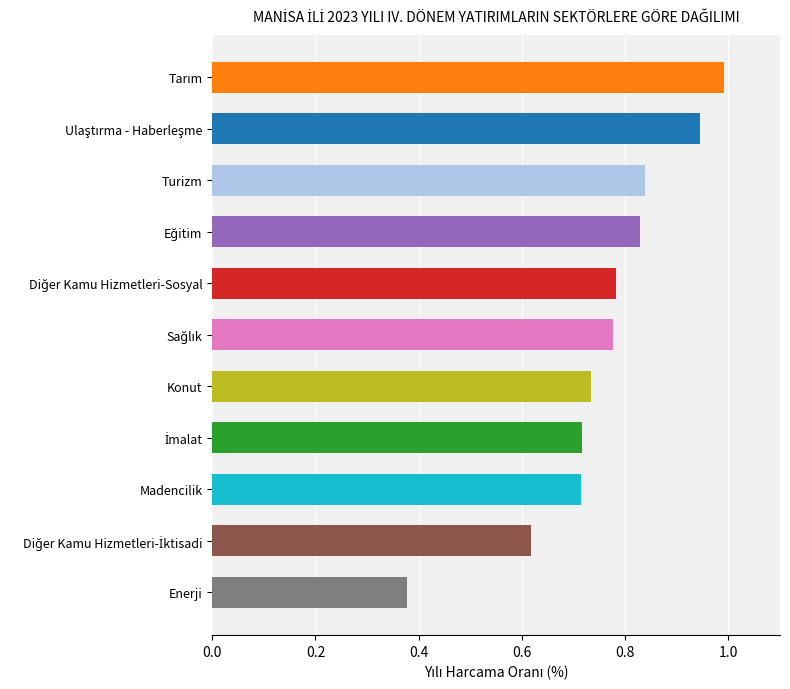

How many bars are there in total?

11